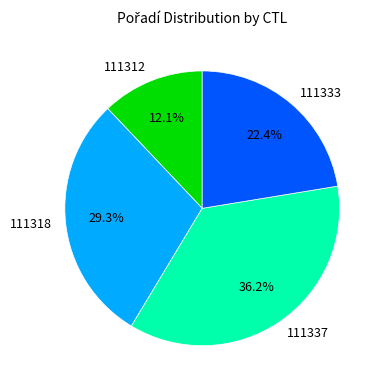

Is there any slice that represents more than half of the pie?

No